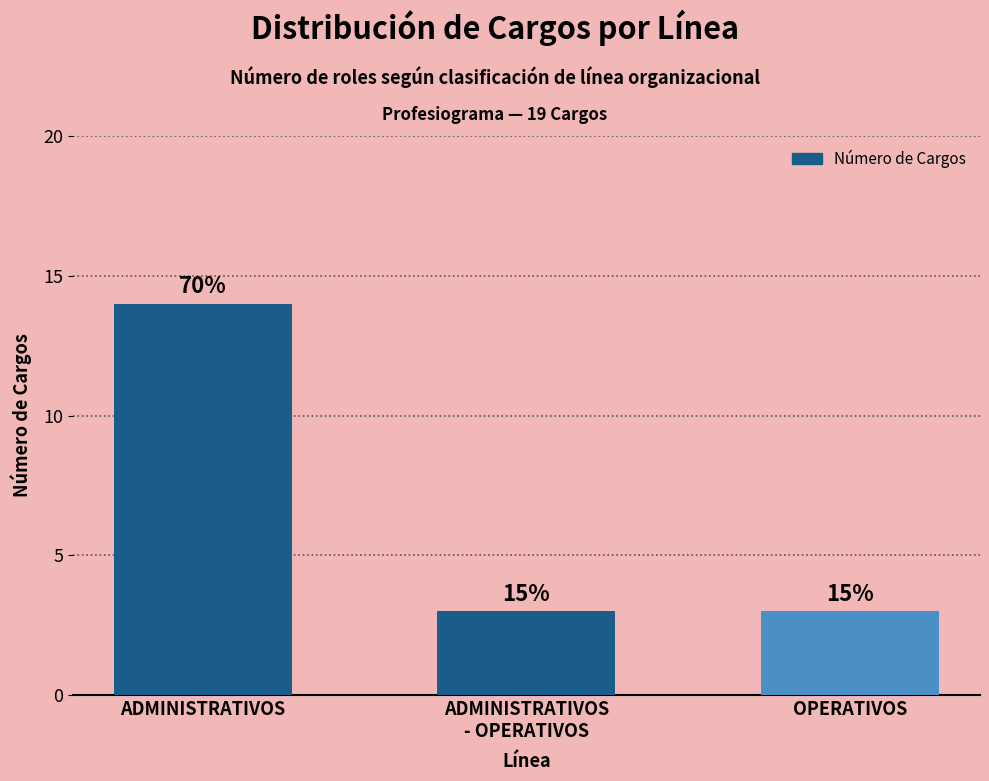

Does the chart contain any negative values?

No